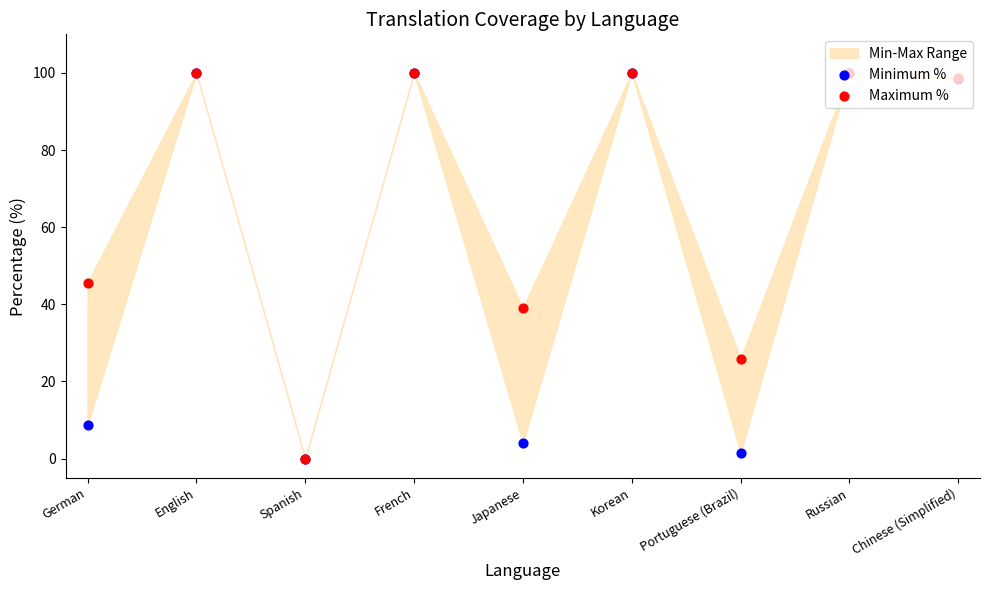

Is the value of Maximum % at Portuguese (Brazil) greater than the value of Minimum % at Spanish?

Yes